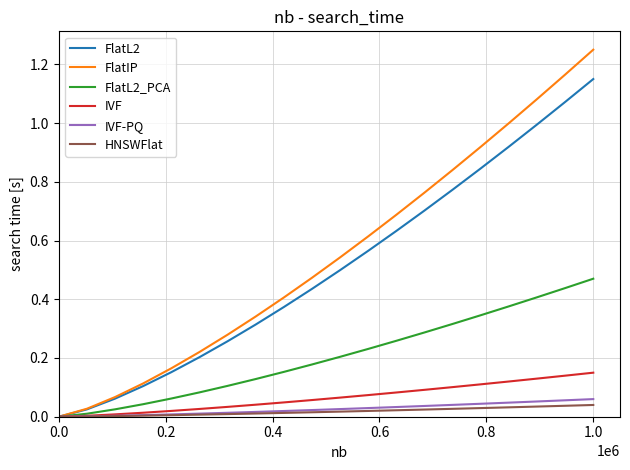

Which series has the largest range (max minus min)?

FlatIP